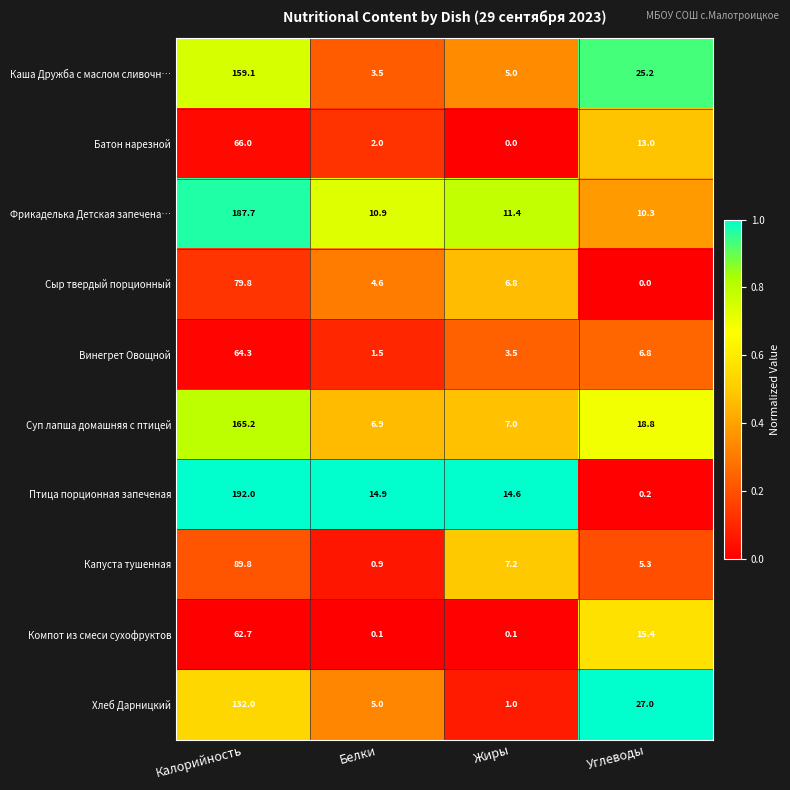

Which series has the widest spread of values?

Птица порционная запеченая